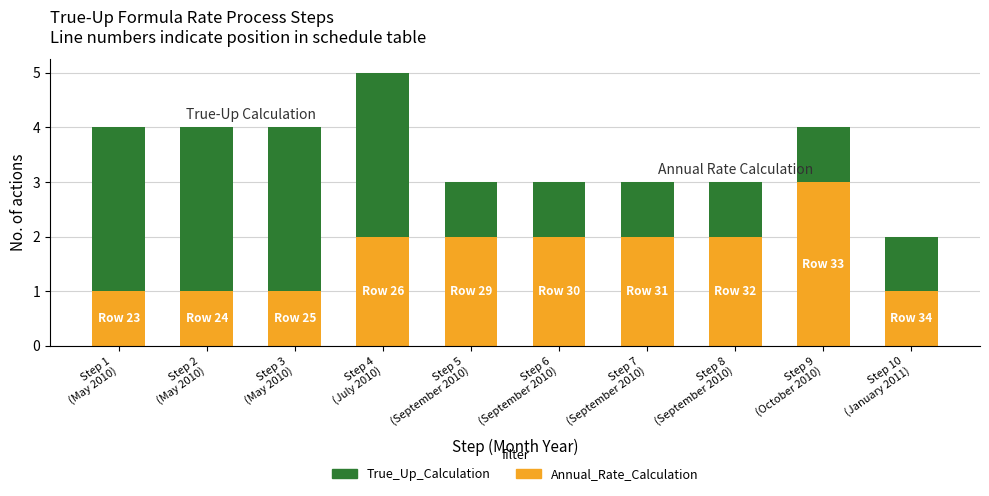

How many categories are shown in the chart?

10